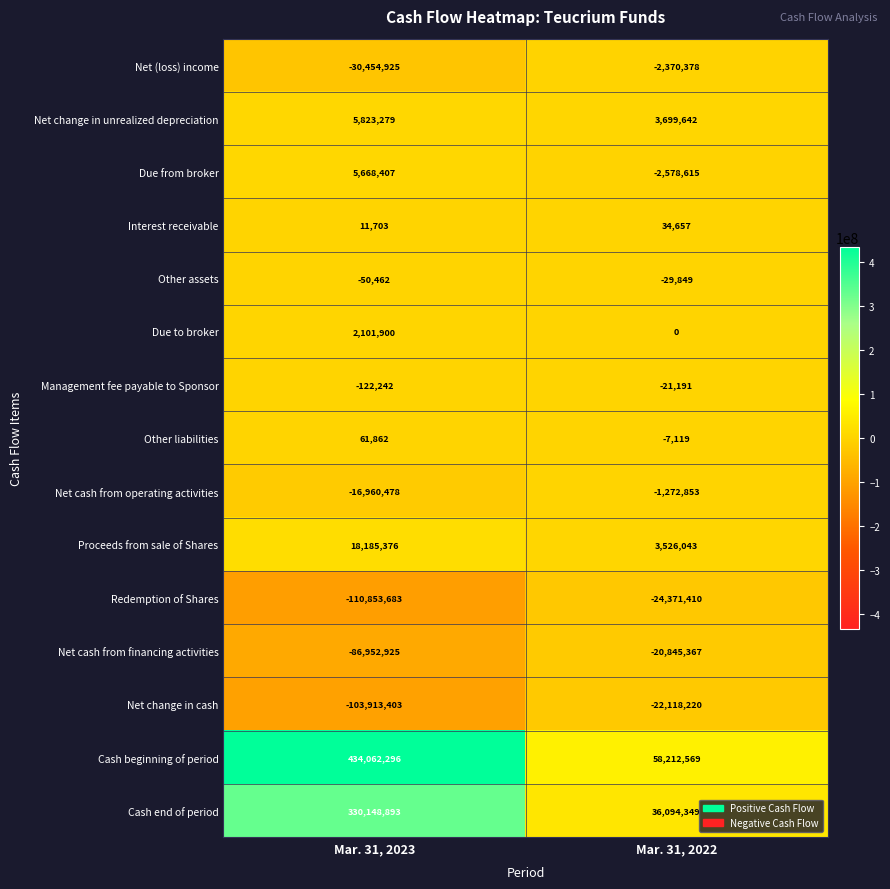

What is the average value of the Net cash from financing activities series?

-53899146